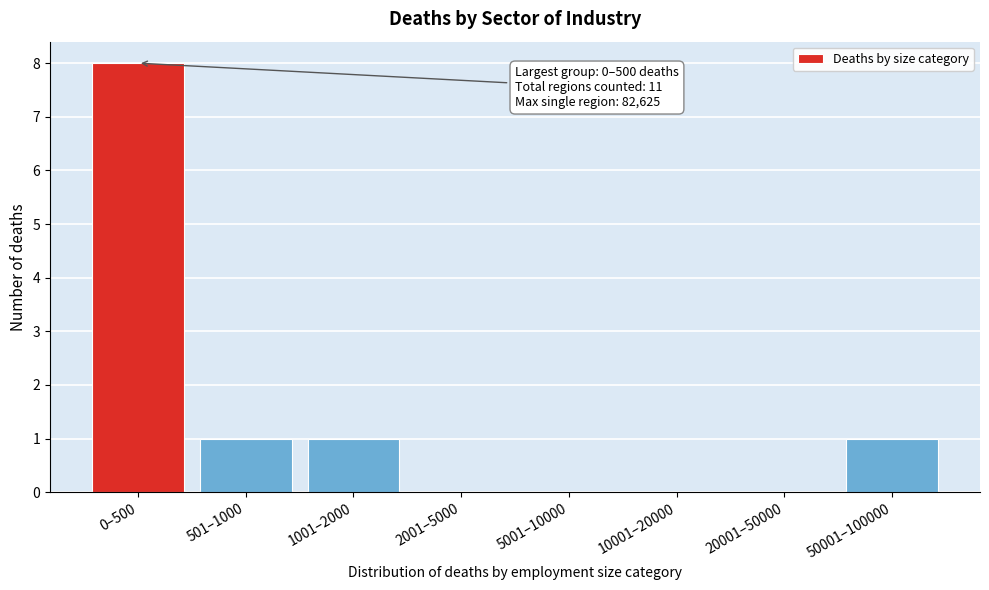

Reading left to right, transcribe all the data shown in this chart.

0–500=8	501–1000=1	1001–2000=1	2001–5000=0	5001–10000=0	10001–20000=0	20001–50000=0	50001–100000=1